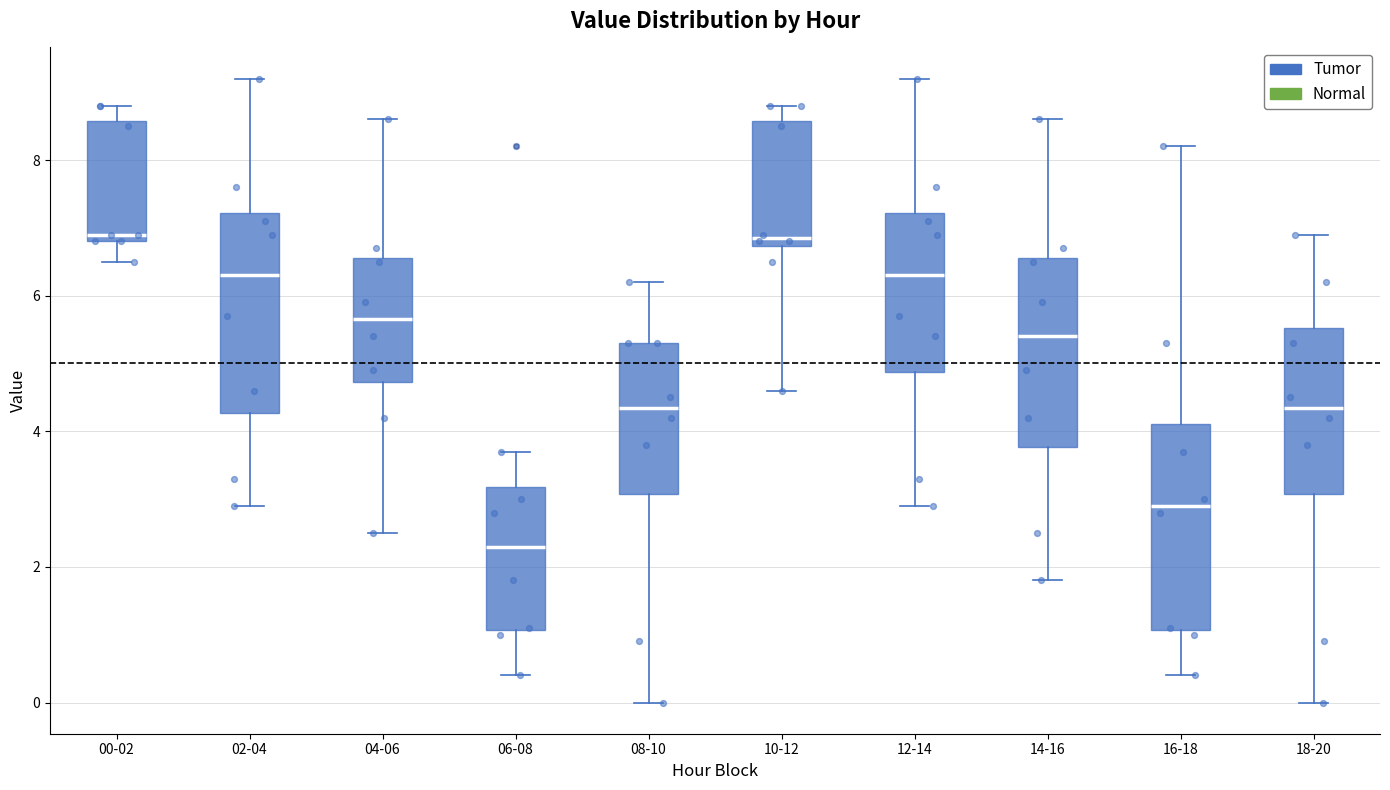

Where does the lower whisker of the box for 10-12 end on the y-axis? The values are not printed on the chart, so give them approximately, as read against the axis.

4.6